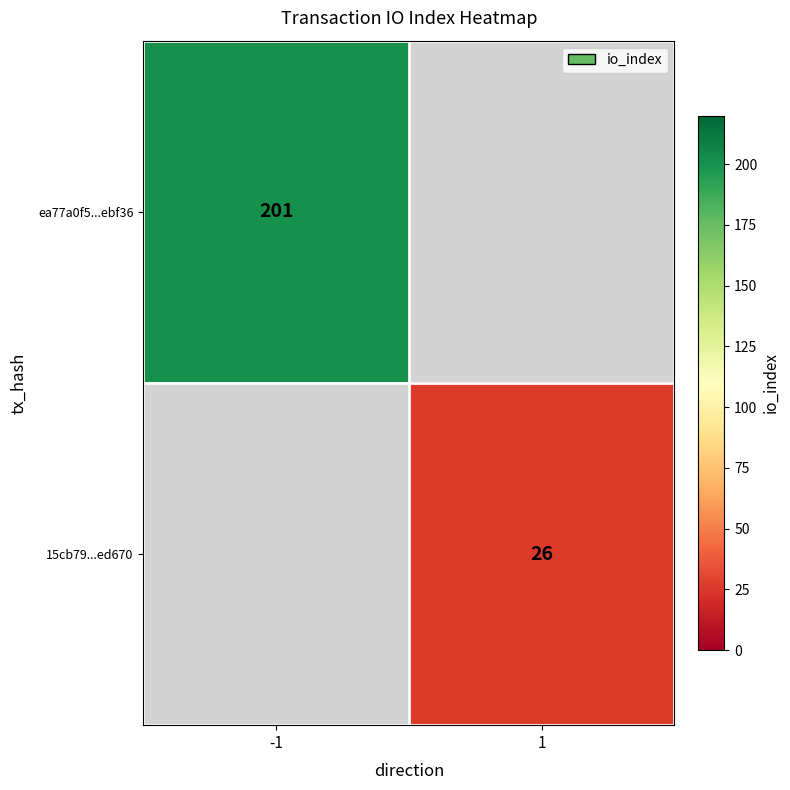

The 15cb79...ed670 series shows 14 at 1. True or false?

False